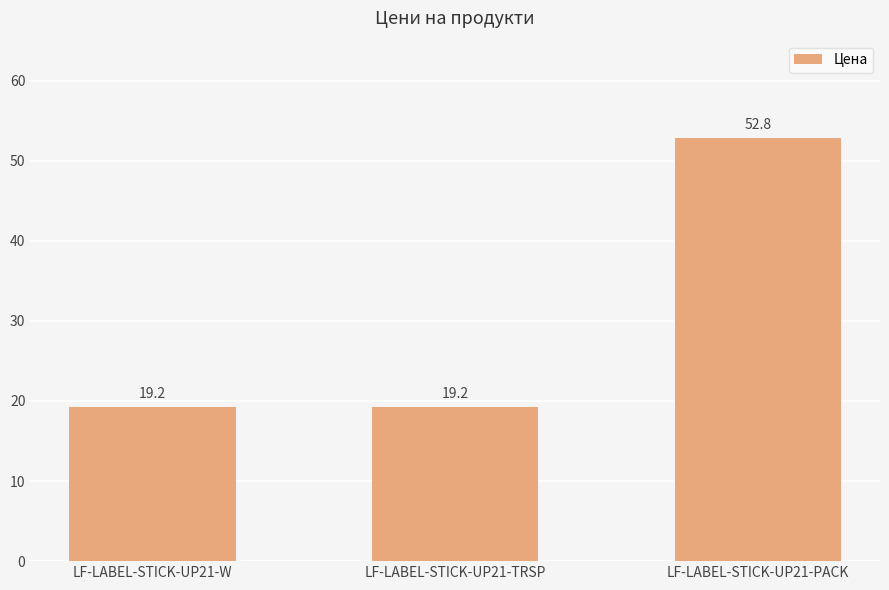

What is the difference between the maximum and minimum values?

33.6